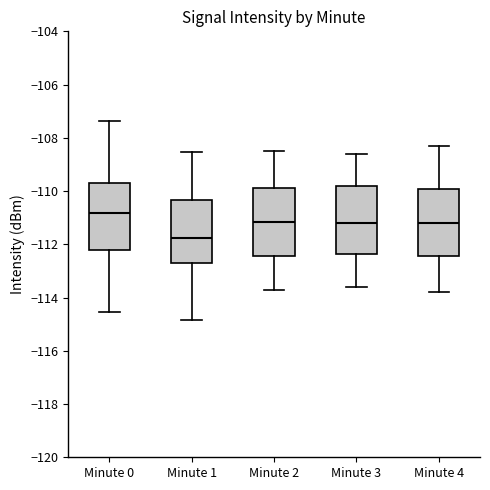

Which box has the highest median line?

Minute 0